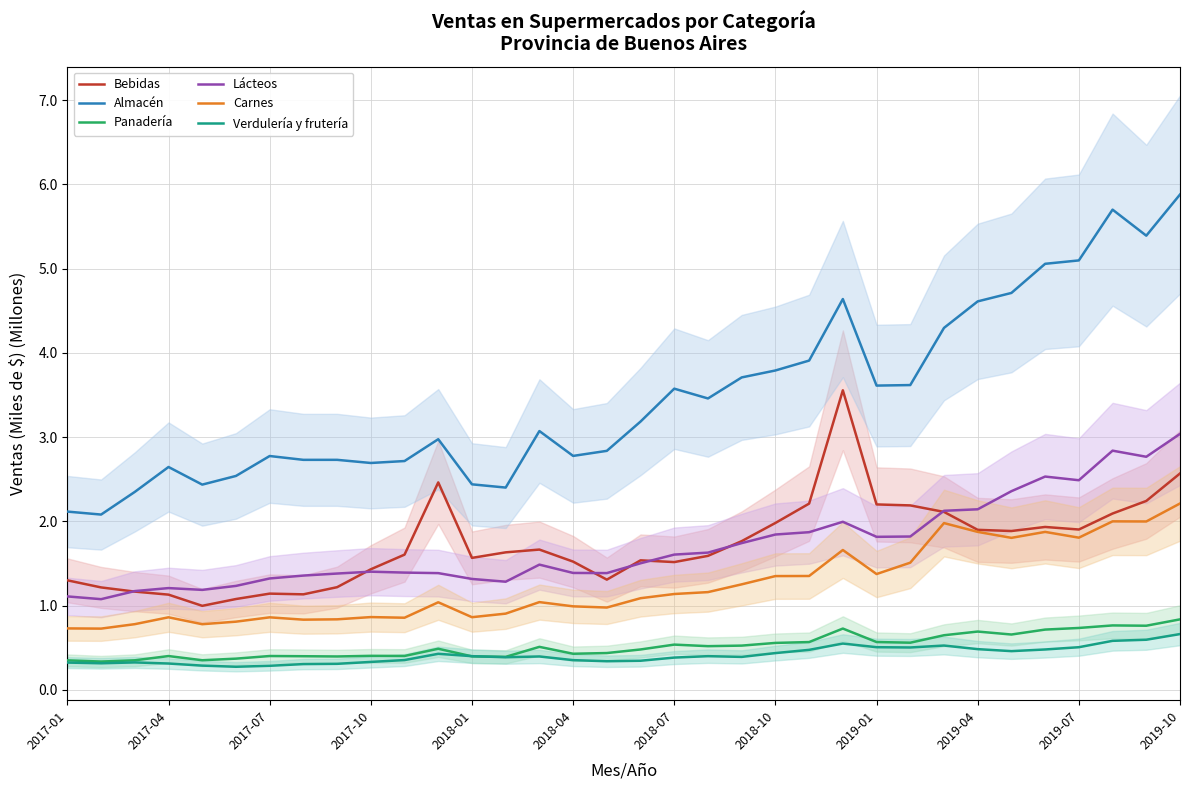

Which series has the largest total across all categories?

Almacén